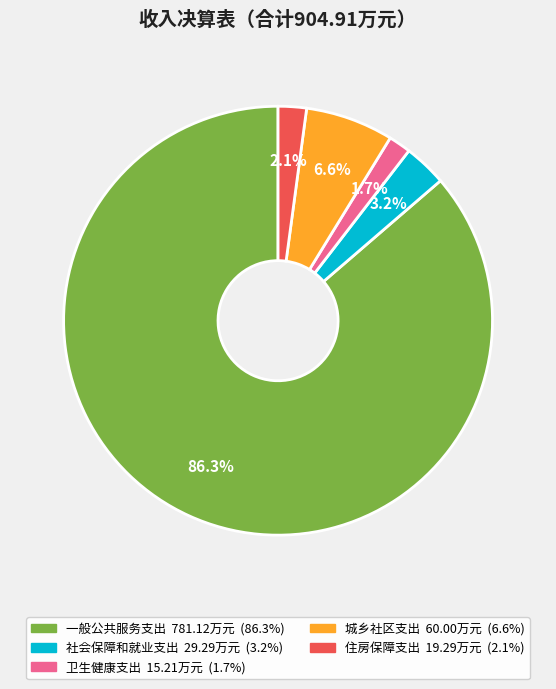

To the nearest percent, what is the difference between the 社会保障和就业支出 and 城乡社区支出 slice percentages?

3%